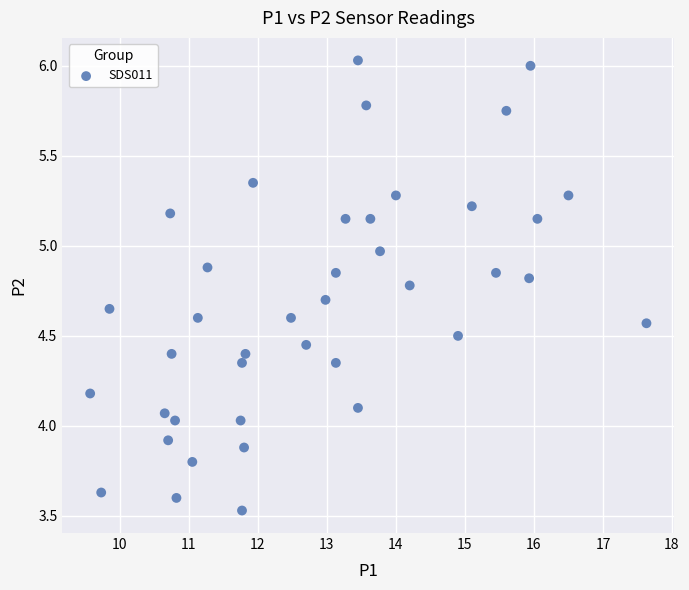

What is the range of Y values (max minus min)?

2.5